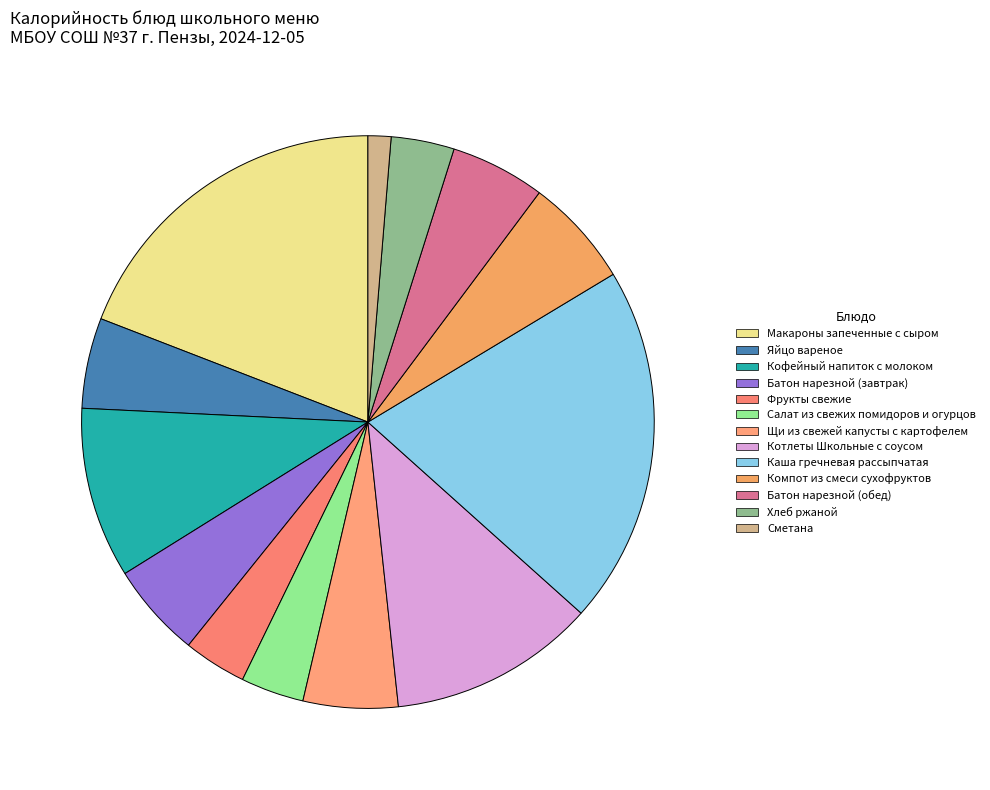

To the nearest percent, what is the combined percentage of Щи из свежей капусты с картофелем and Котлеты Школьные с соусом?

17%